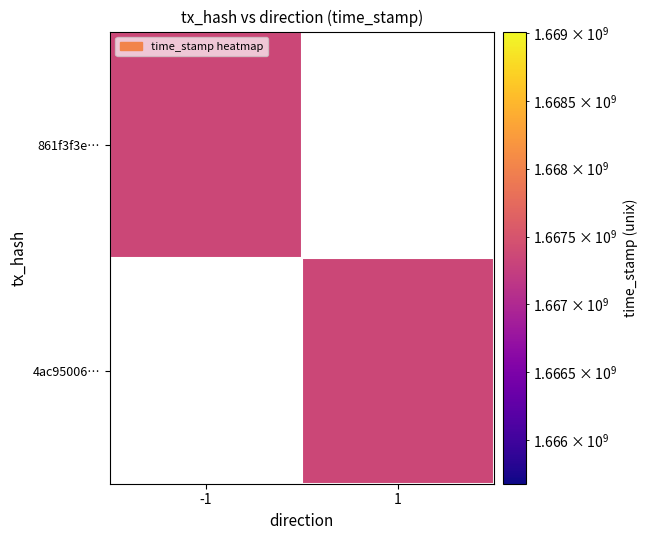

List the series in order of their overall mean, highest first.

861f3f3e6fd54cc3862011d5cf7c118da3411c8, 4ac95006da459e079ca3ab26417722e43f95db1